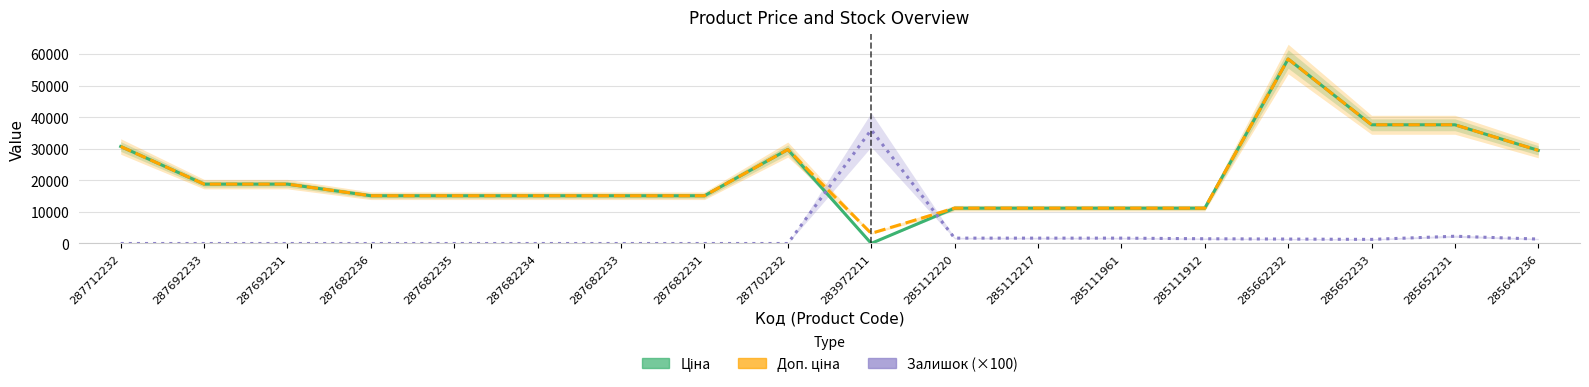

What is the label of the 17th point from the left?

285652231